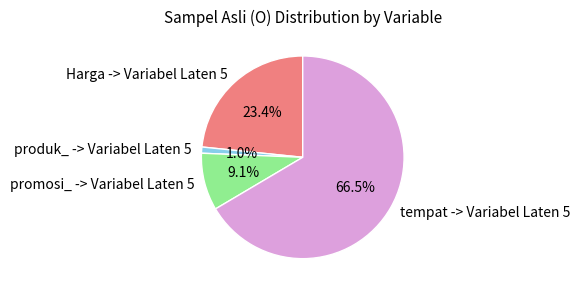

Combined, what portion of the pie is tempat -> Variabel Laten 5 and Harga -> Variabel Laten 5?

89.9%